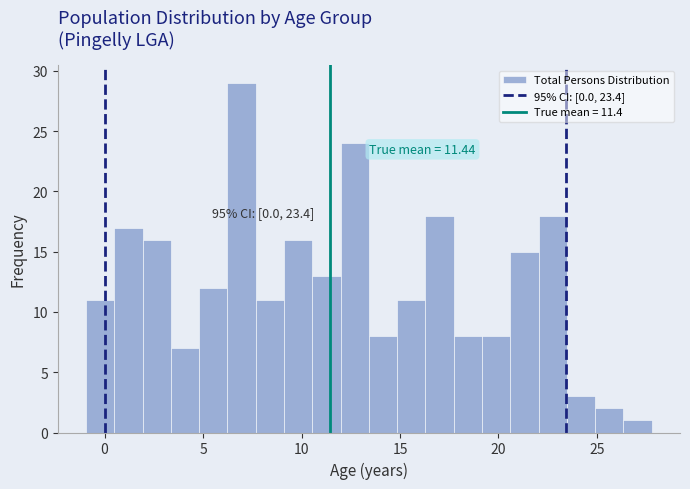

Read against the x-axis, roughly where is the centre of the tallest bar?

7.0